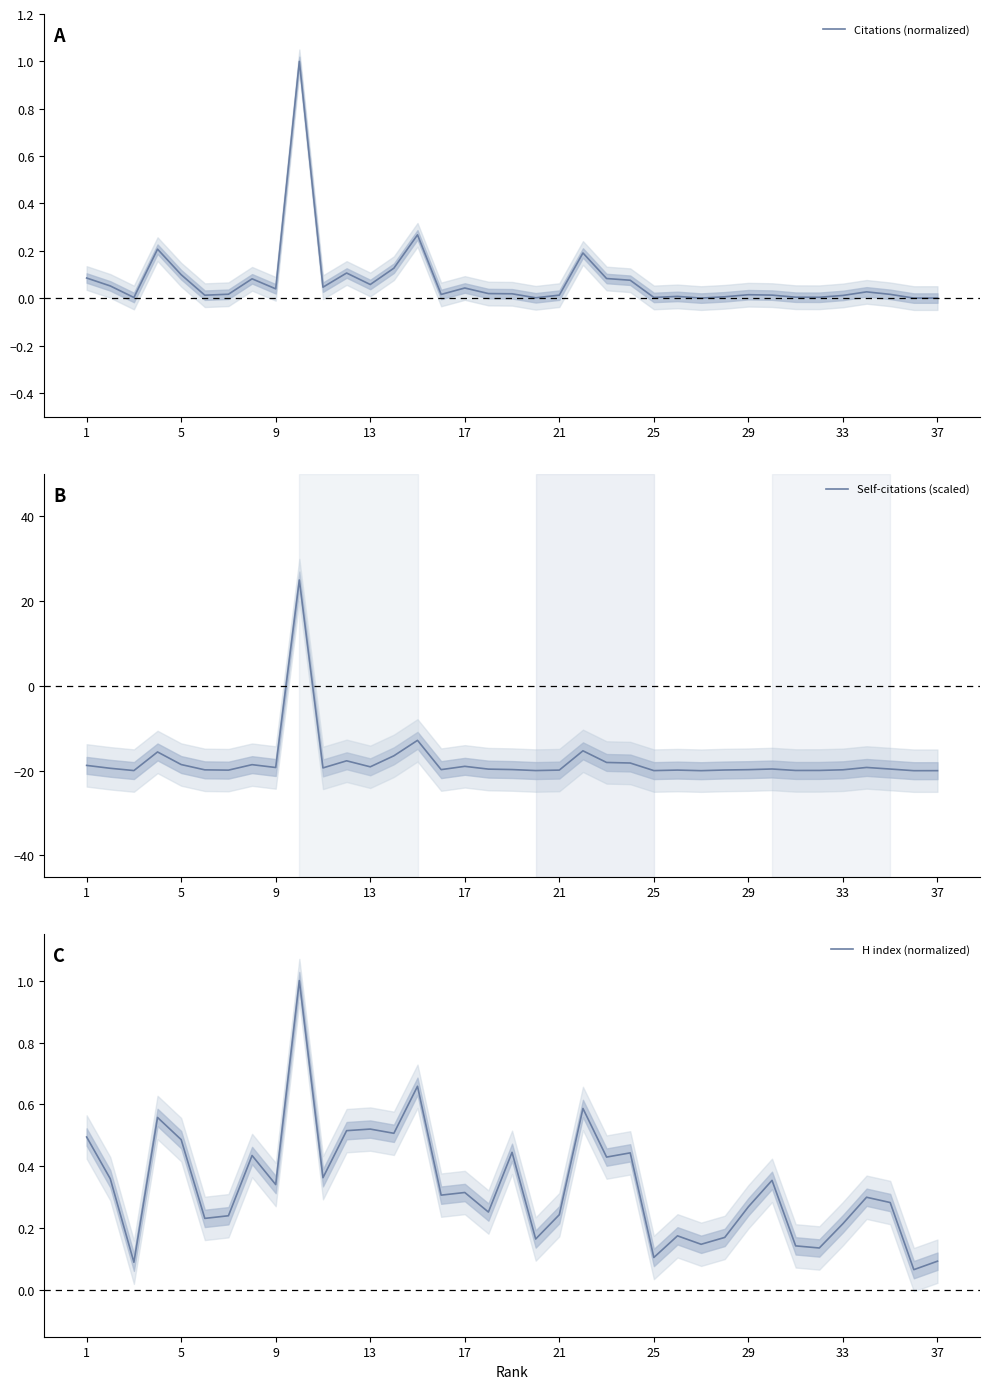

What is the highest value of the Citations (normalized) series?

1.0